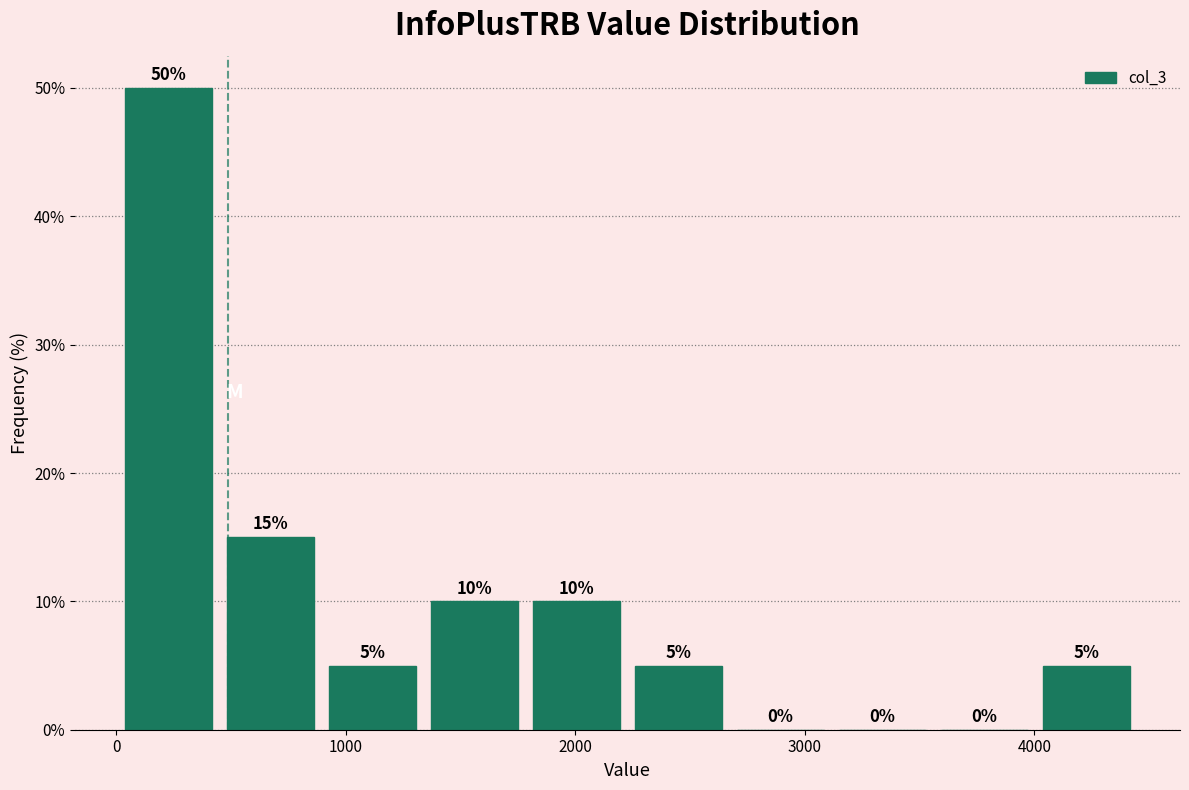

Reading left to right, list every bar in this chart as the range it spans on the x-axis followed by its height. The bar edges are not printed on the chart, so give them approximately, as read against the axis.

0 to 500: 50
500 to 900: 15
900 to 1300: 5
1300 to 1800: 10
1800 to 2200: 10
2200 to 2700: 5
2700 to 3100: 0
3100 to 3600: 0
3600 to 4000: 0
4000 to 4400: 5